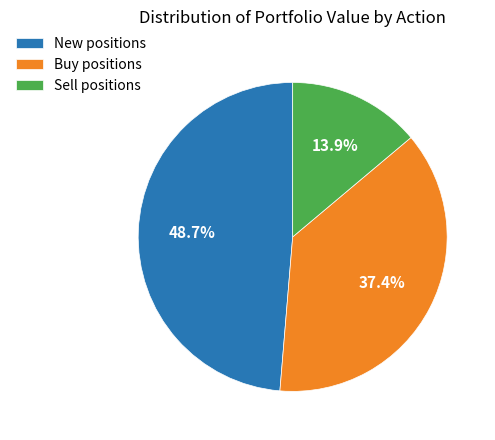

Which slice is the largest?

New positions